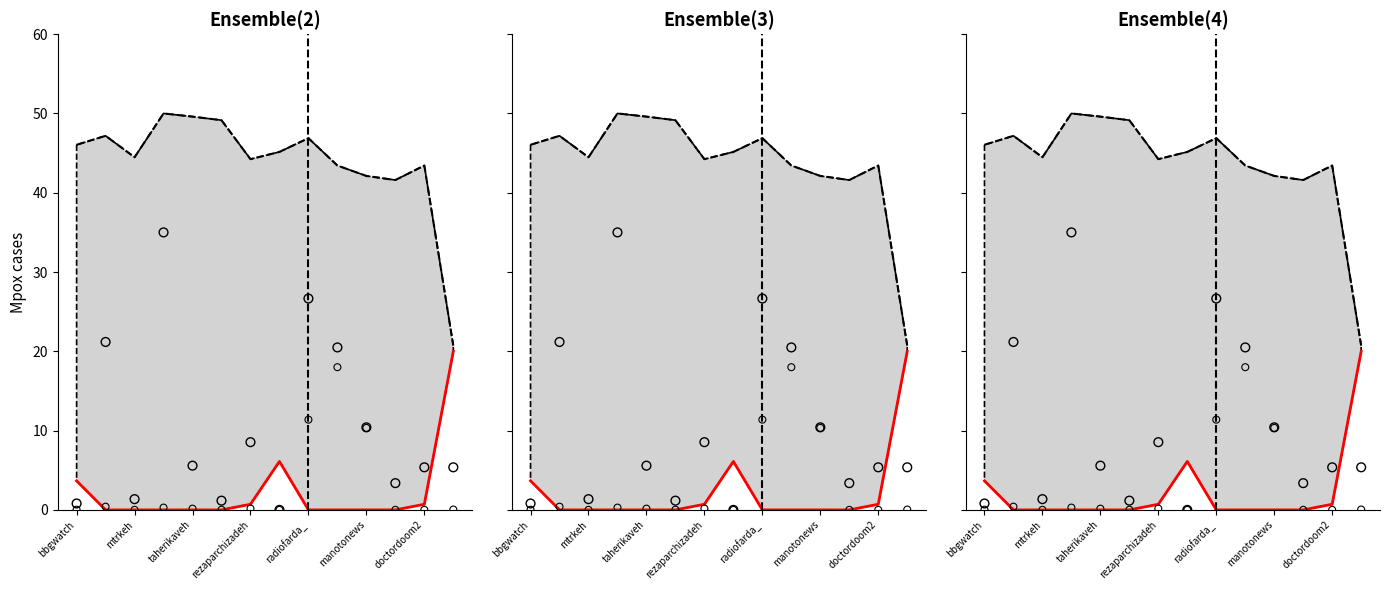

Which series reaches the maximum Y coordinate?

Upper bound